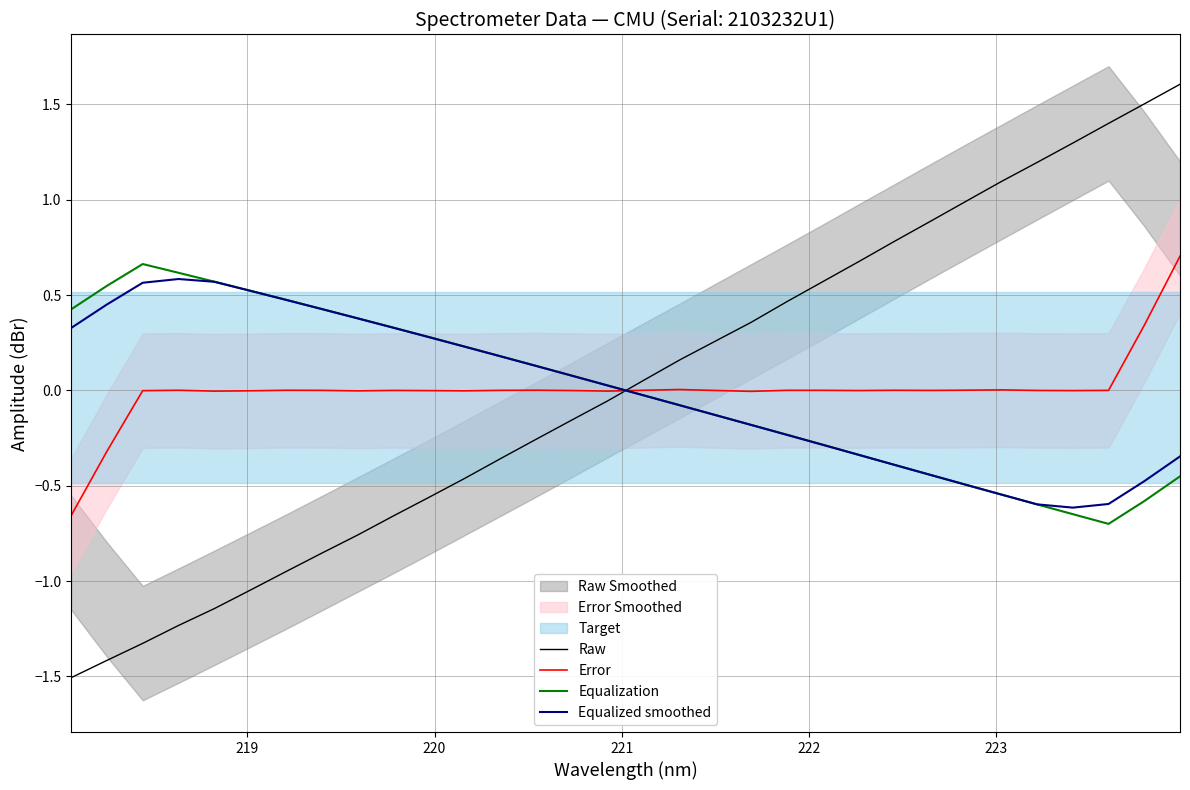

After their last crossing, which series has the higher values: Raw or Error?

Raw